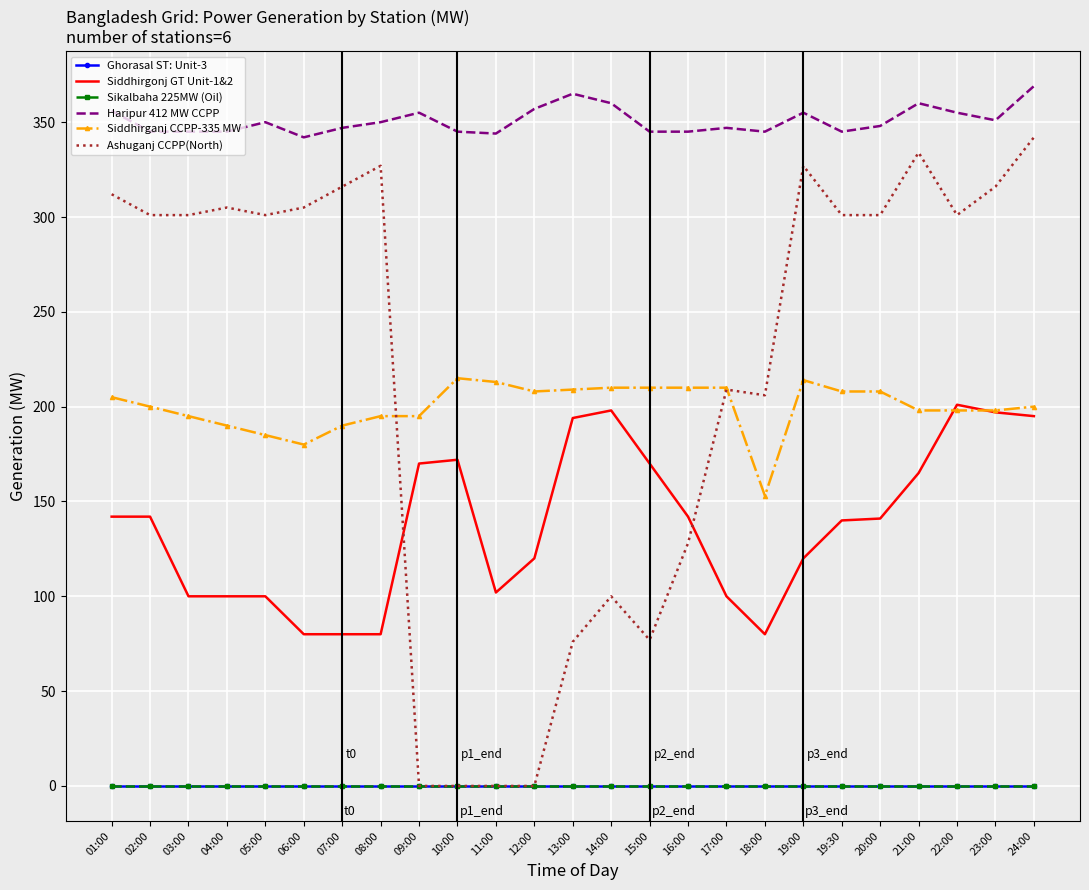

Which series changed the most between 10:00 and 17:00?

Ashuganj CCPP(North)